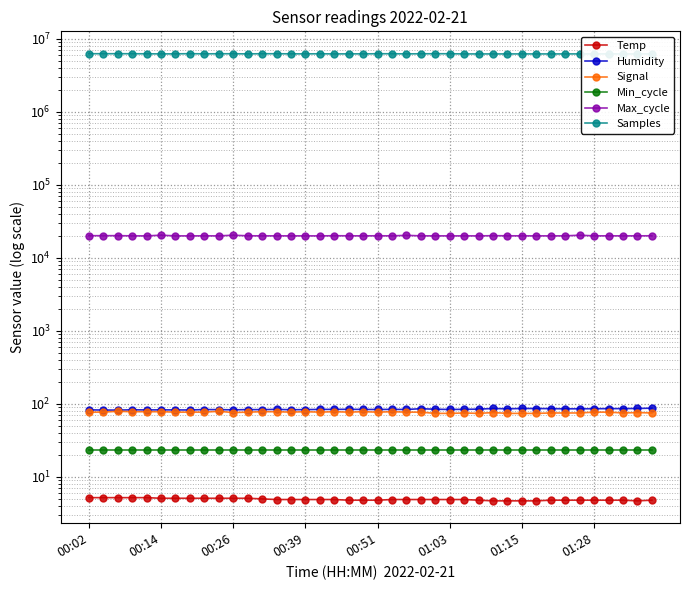

What is the lowest value of the Samples series?

6158430.0